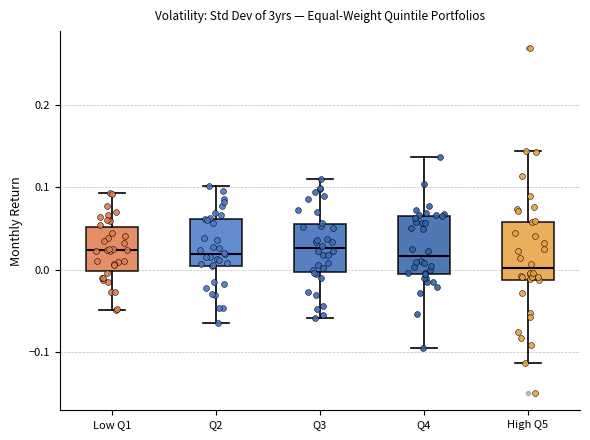

Reading left to right, transcribe this box plot: for each box, give where its median line is, the range the box spans, and where its two whiskers end, as read against the y-axis. The values are not printed on the chart, so give them approximately, as read against the axis.

Low Q1: median 0.02, box 0.00 to 0.05, whiskers -0.05 to 0.09
Q2: median 0.02, box 0.01 to 0.06, whiskers -0.06 to 0.10
Q3: median 0.03, box 0.00 to 0.06, whiskers -0.06 to 0.11
Q4: median 0.02, box 0.00 to 0.06, whiskers -0.09 to 0.14
High Q5: median 0.00, box -0.01 to 0.06, whiskers -0.11 to 0.14